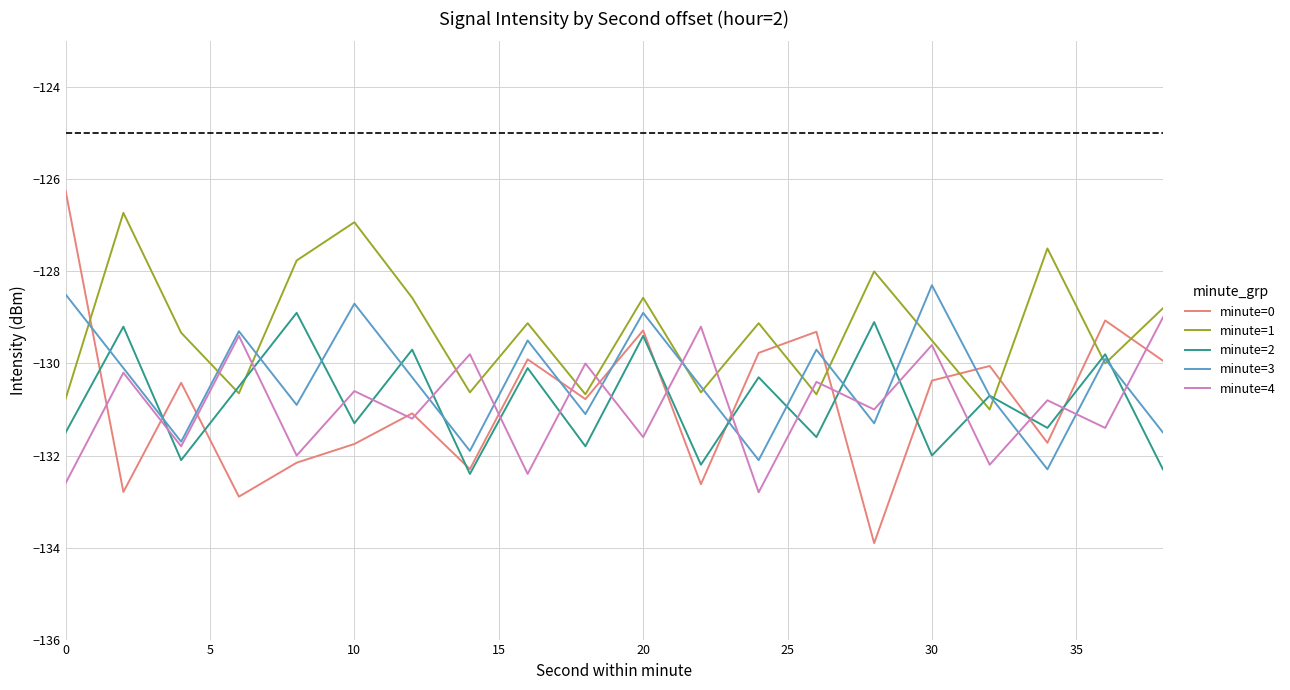

What is the minimum value for minute=4?

-132.8